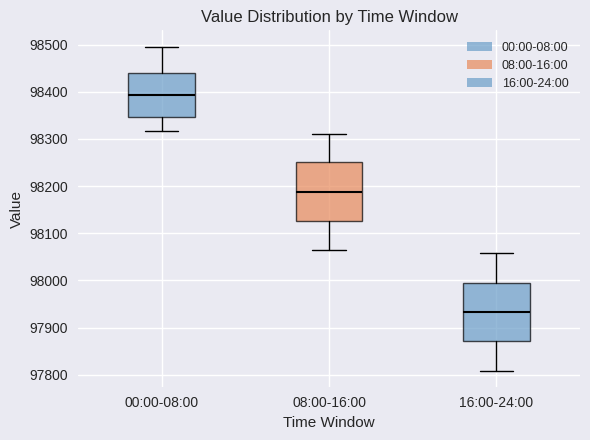

Which box's median line is the lowest?

16:00-24:00